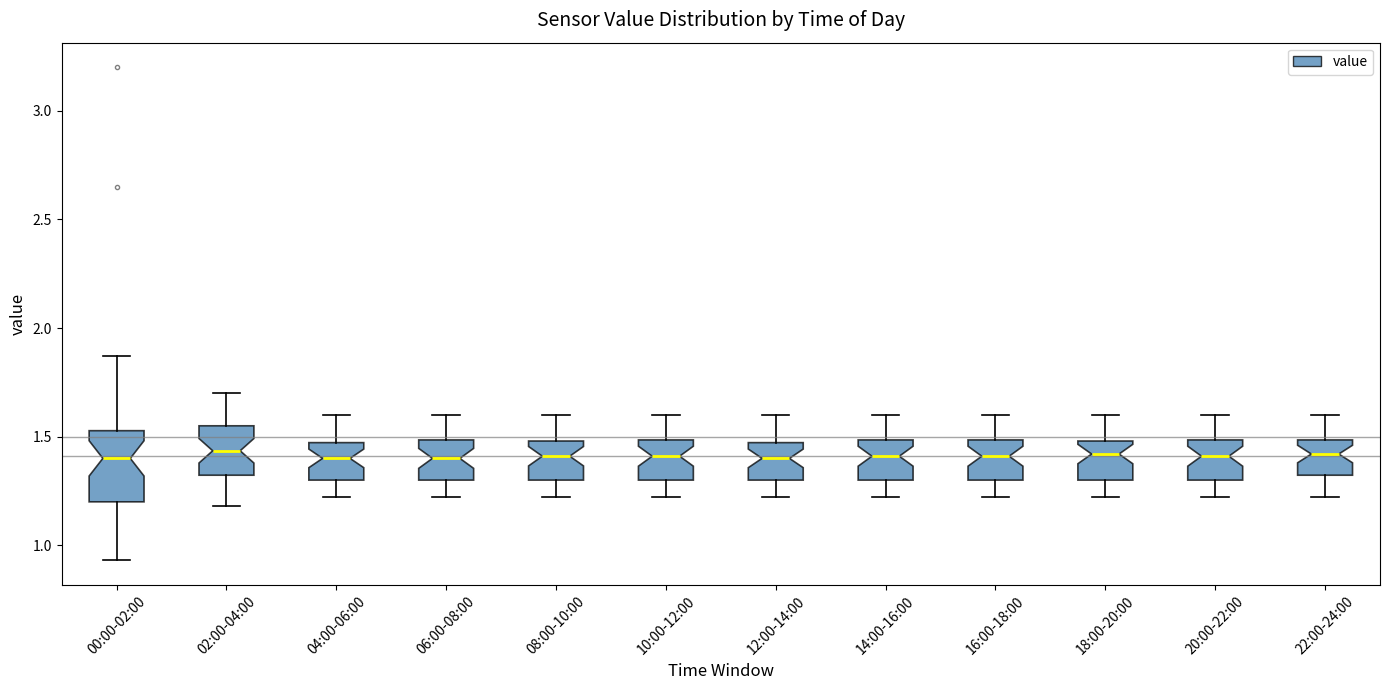

Which box is the tallest, from its lower edge to its upper edge?

00:00-02:00